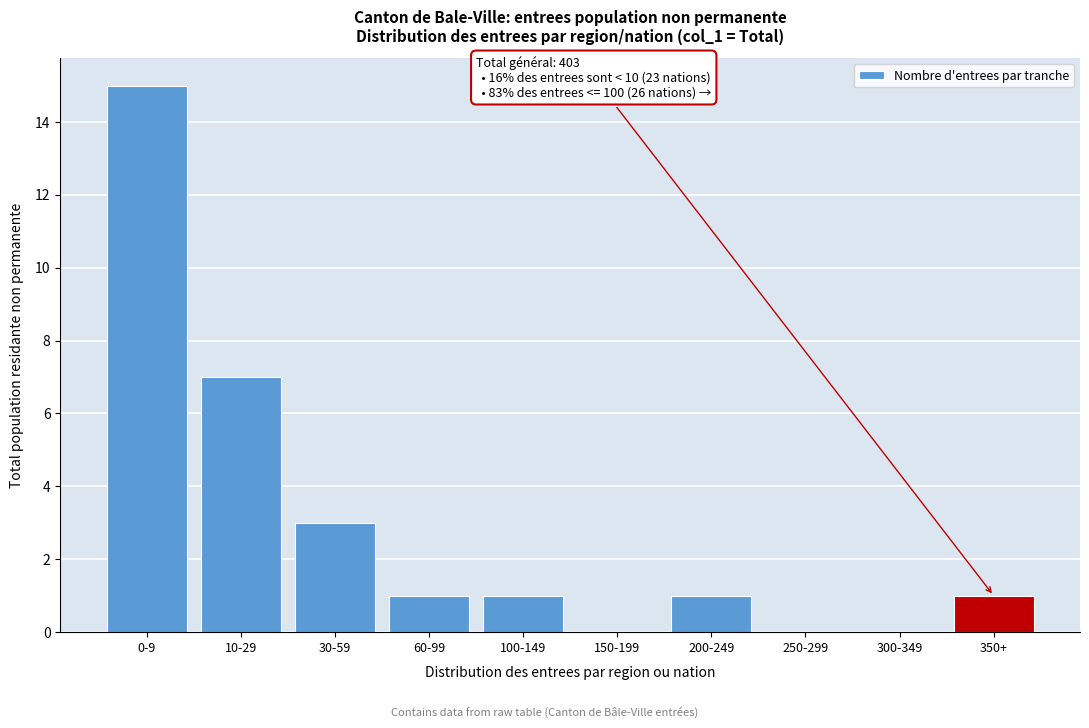

Reading left to right, what are all the values shown in this chart?

0-9=15	10-29=7	30-59=3	60-99=1	100-149=1	150-199=0	200-249=1	250-299=0	300-349=0	350+=1